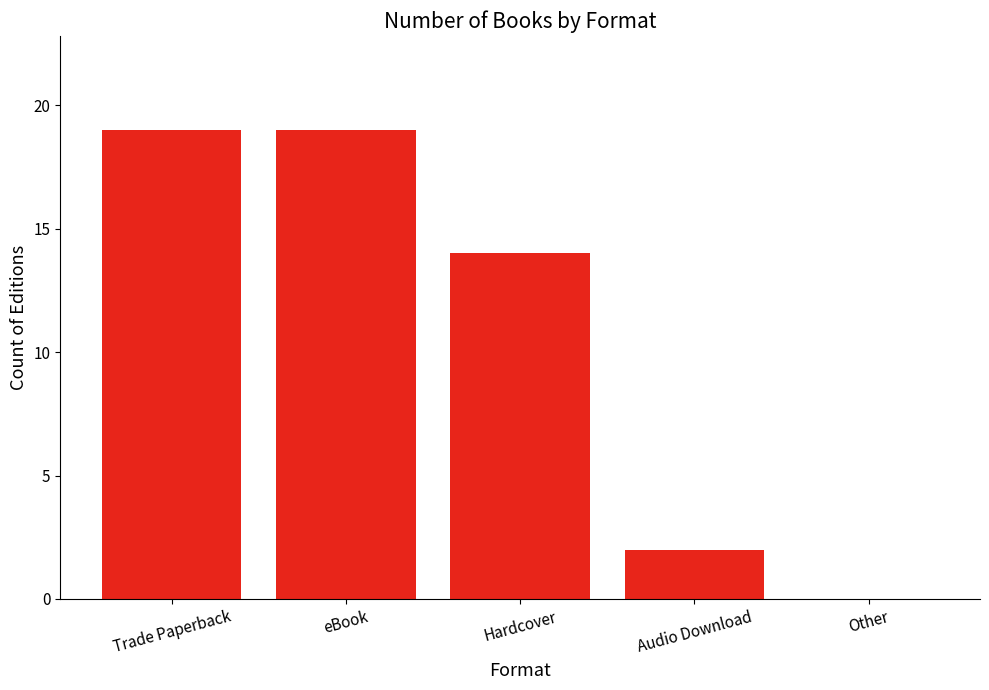

Count the values in the range 2 to 19.

4